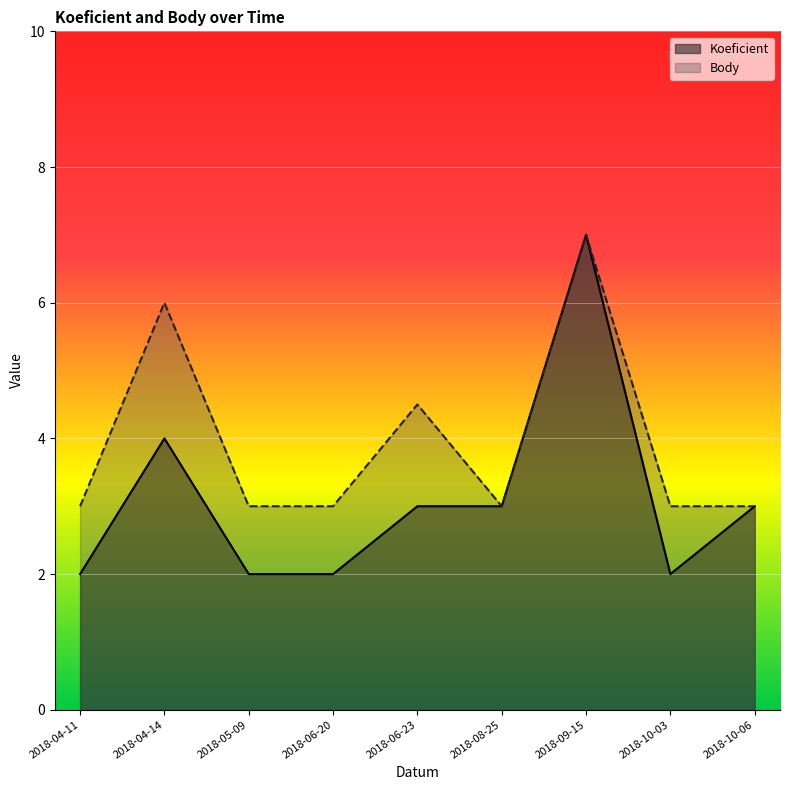

Reading left to right, list all the values displayed in this chart.

Koeficient: 2018-04-11=2.0	2018-04-14=4.0	2018-05-09=2.0	2018-06-20=2.0	2018-06-23=3.0	2018-08-25=3.0	2018-09-15=7.0	2018-10-03=2.0	2018-10-06=3.0
Body: 2018-04-11=3.0	2018-04-14=6.0	2018-05-09=3.0	2018-06-20=3.0	2018-06-23=4.5	2018-08-25=3.0	2018-09-15=7.0	2018-10-03=3.0	2018-10-06=3.0